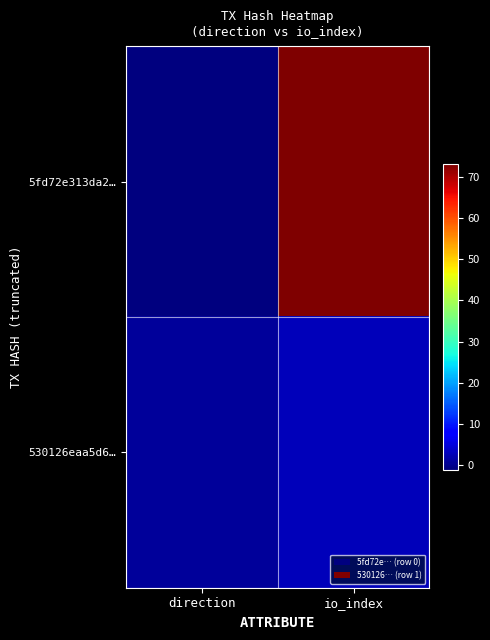

Reading left to right, extract all data points from this chart.

5fd72e313da2…: direction=-1	io_index=73
530126eaa5d6…: direction=1	io_index=3